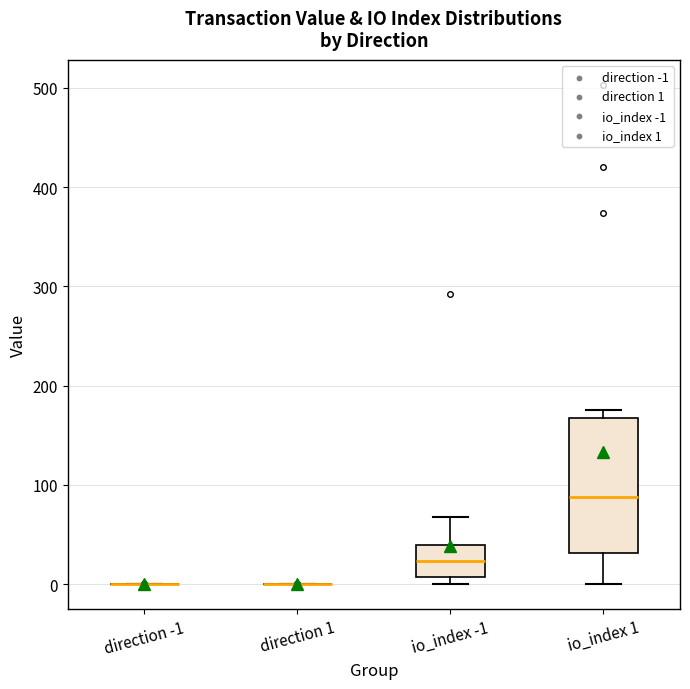

Reading left to right, read every box against the y-axis: the position of its median line, the range the box covers, and the ends of its whiskers. The values are not printed on the chart, so give them approximately, as read against the axis.

direction -1: box collapsed to a line at 0, whiskers 0 to 0
direction 1: box collapsed to a line at 0, whiskers 0 to 0
io_index -1: median 20, box 10 to 40, whiskers 0 to 70
io_index 1: median 90, box 30 to 170, whiskers 0 to 180